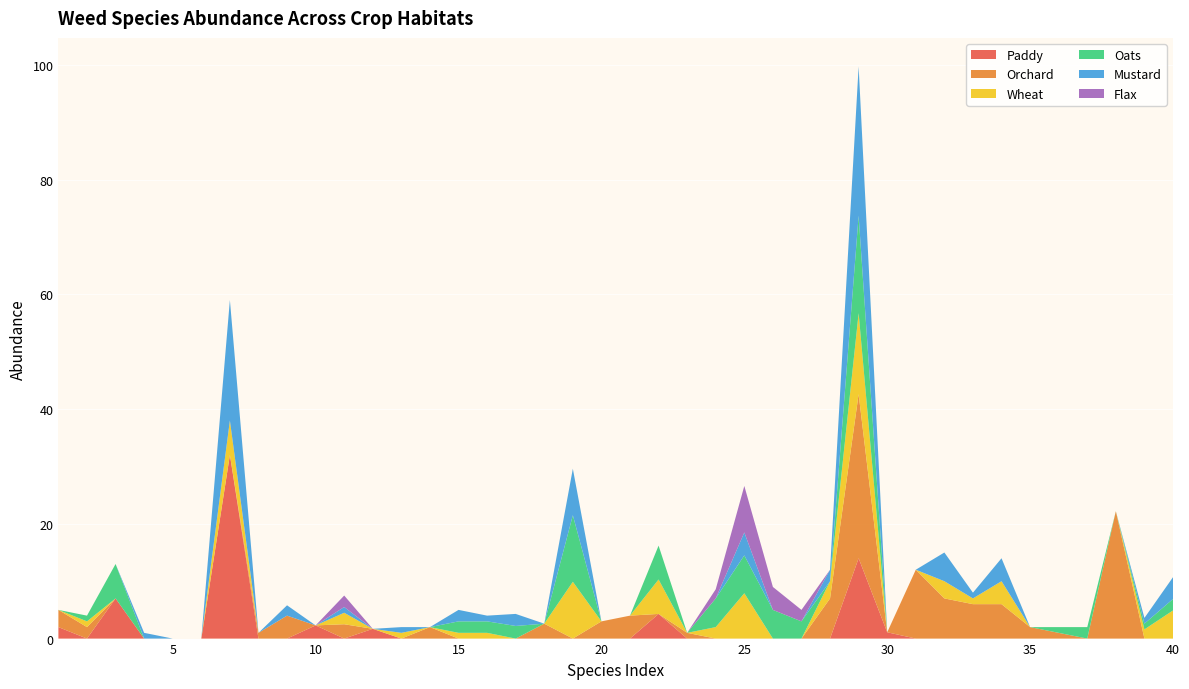

Reading left to right, what are all the values shown in this chart?

Paddy: 0=2.0	1=0.0	2=7.0	3=0.0	4=0.0	5=0.0	6=32.0	7=0.0	8=0.0	9=2.3	10=0.0	11=1.7	12=0.0	13=0.0	14=0.0	15=0.0	16=0.0	17=0.0	18=0.0	19=0.0	20=0.0	21=4.3	22=0.0	23=0.0	24=0.0	25=0.0	26=0.0	27=0.0	28=14.0	29=1.1	30=0.0	31=0.0	32=0.0	33=0.0	34=0.0	35=0.0	36=0.0	37=0.0	38=0.0	39=0.0
Orchard: 0=3.0	1=2.0	2=0.0	3=0.0	4=0.0	5=0.0	6=0.0	7=1.0	8=4.0	9=0.0	10=2.5	11=0.0	12=0.0	13=2.0	14=0.0	15=0.0	16=0.0	17=2.6	18=0.0	19=3.0	20=4.0	21=0.0	22=1.0	23=0.0	24=0.0	25=0.0	26=0.0	27=7.0	28=28.6	29=0.0	30=12.0	31=7.0	32=6.0	33=6.0	34=2.0	35=1.0	36=0.0	37=22.2	38=0.0	39=0.0
Wheat: 0=0.0	1=1.0	2=0.0	3=0.0	4=0.0	5=0.0	6=6.0	7=0.0	8=0.0	9=0.0	10=2.0	11=0.0	12=1.0	13=0.0	14=1.0	15=1.0	16=0.0	17=0.0	18=9.9	19=0.0	20=0.0	21=6.0	22=0.0	23=2.0	24=7.9	25=0.0	26=0.0	27=3.0	28=14.1	29=0.0	30=0.0	31=3.0	32=1.0	33=4.0	34=0.0	35=0.0	36=0.0	37=0.0	38=1.6	39=4.9
Oats: 0=0.0	1=1.0	2=6.0	3=0.0	4=0.0	5=0.0	6=0.0	7=0.0	8=0.0	9=0.0	10=0.0	11=0.0	12=0.0	13=0.0	14=2.0	15=2.0	16=2.2	17=0.0	18=11.6	19=0.0	20=0.0	21=5.9	22=0.0	23=5.0	24=6.6	25=5.0	26=3.0	27=0.0	28=17.0	29=0.0	30=0.0	31=0.0	32=0.0	33=0.0	34=0.0	35=1.0	36=2.0	37=0.0	38=1.0	39=2.0
Mustard: 0=0.0	1=0.0	2=0.0	3=1.0	4=0.0	5=0.0	6=21.0	7=0.0	8=1.8	9=0.0	10=1.0	11=0.0	12=1.0	13=0.0	14=2.0	15=1.0	16=2.1	17=0.0	18=8.1	19=0.0	20=0.0	21=0.0	22=0.0	23=0.0	24=4.0	25=0.0	26=0.0	27=2.0	28=26.0	29=0.0	30=0.0	31=5.0	32=1.0	33=4.0	34=0.0	35=0.0	36=0.0	37=0.0	38=1.0	39=3.8
Flax: 0=0.0	1=0.0	2=0.0	3=0.0	4=0.0	5=0.0	6=0.0	7=0.0	8=0.0	9=0.0	10=2.0	11=0.0	12=0.0	13=0.0	14=0.0	15=0.0	16=0.0	17=0.0	18=0.0	19=0.0	20=0.0	21=0.0	22=0.0	23=1.6	24=8.1	25=4.0	26=2.0	27=0.0	28=0.0	29=0.0	30=0.0	31=0.0	32=0.0	33=0.0	34=0.0	35=0.0	36=0.0	37=0.0	38=0.0	39=0.0